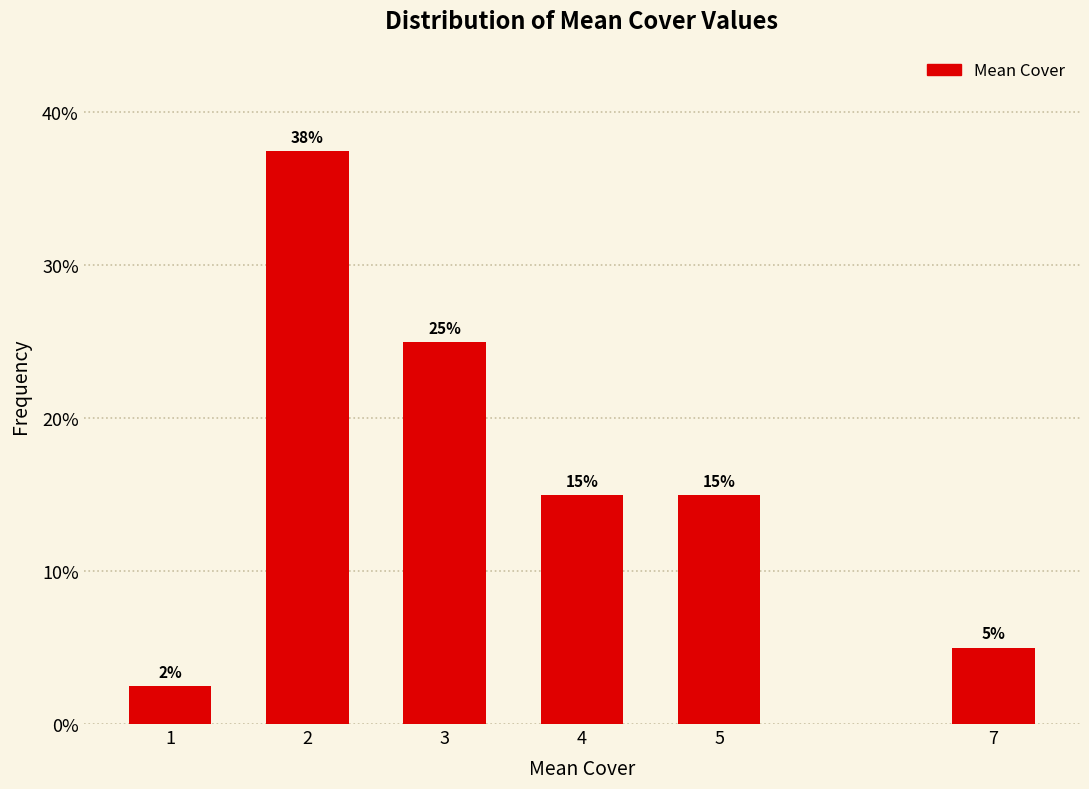

Approximately how many times larger is the value at 4 compared to 5?

1.0